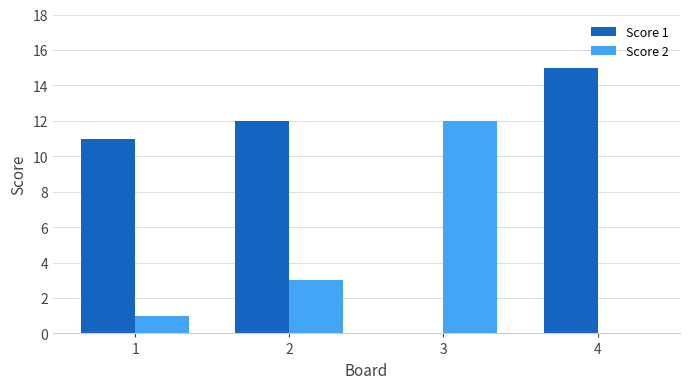

True or false: Score 2 has a value of 1 at 1.

True